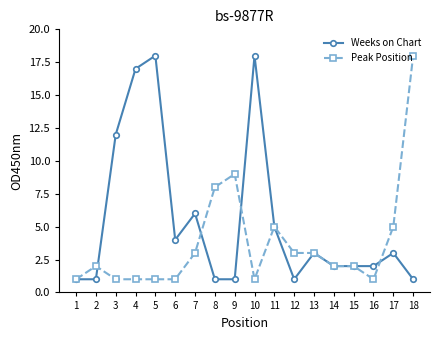

What are all the series names shown in the legend?

Weeks on Chart, Peak Position